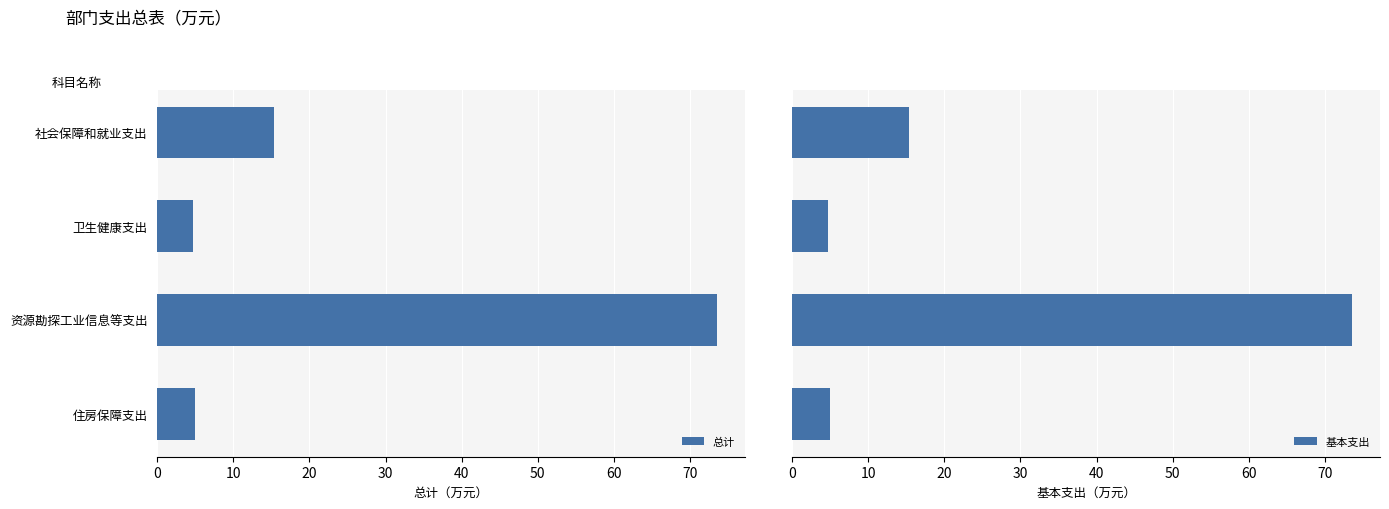

Which category has the highest value in the 总计 series?

资源勘探工业信息等支出